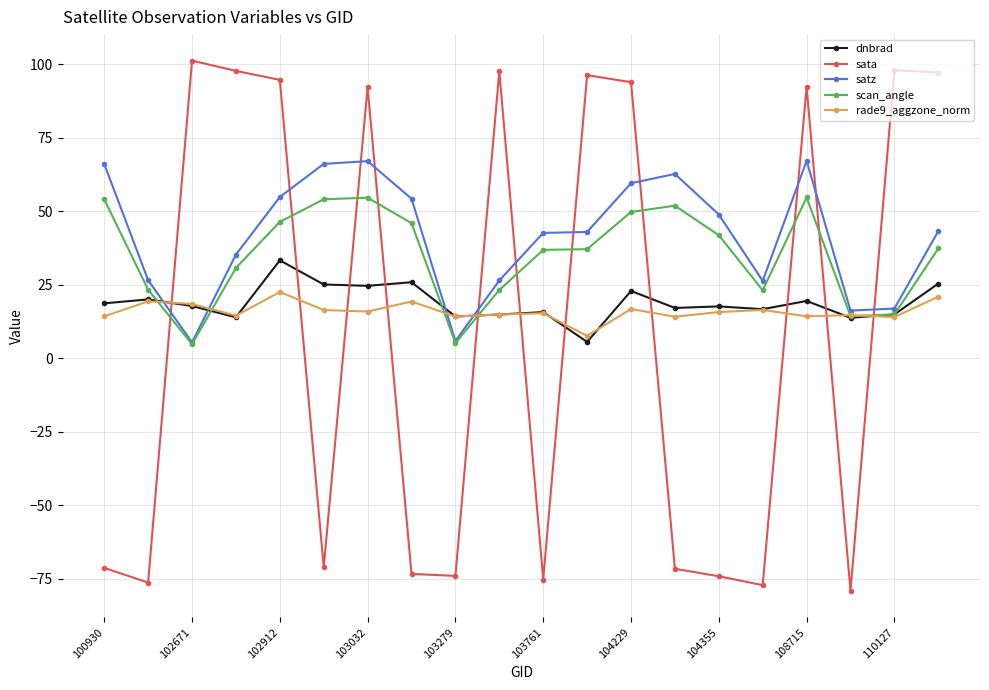

What is the value of the scan_angle point at the 18th from the left?

14.3